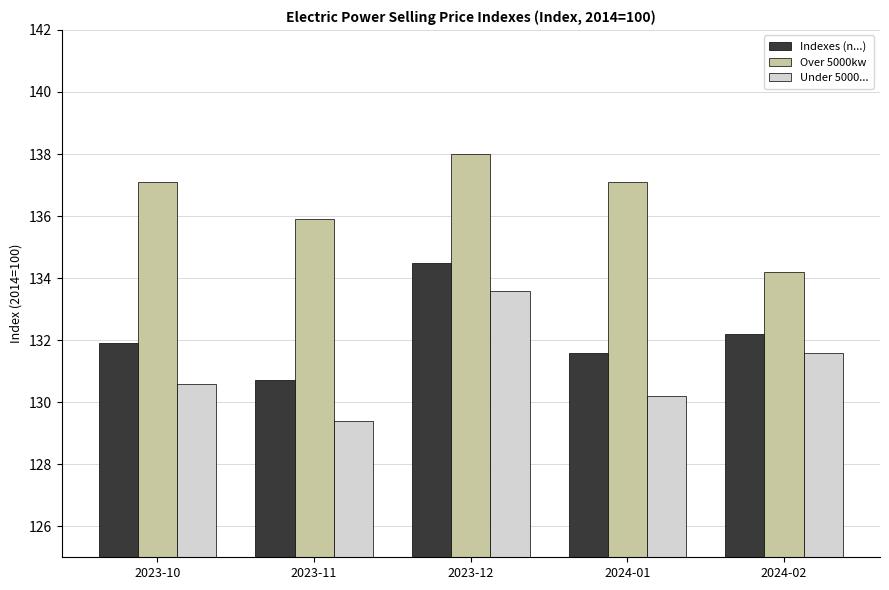

How many categories are shown in the chart?

5